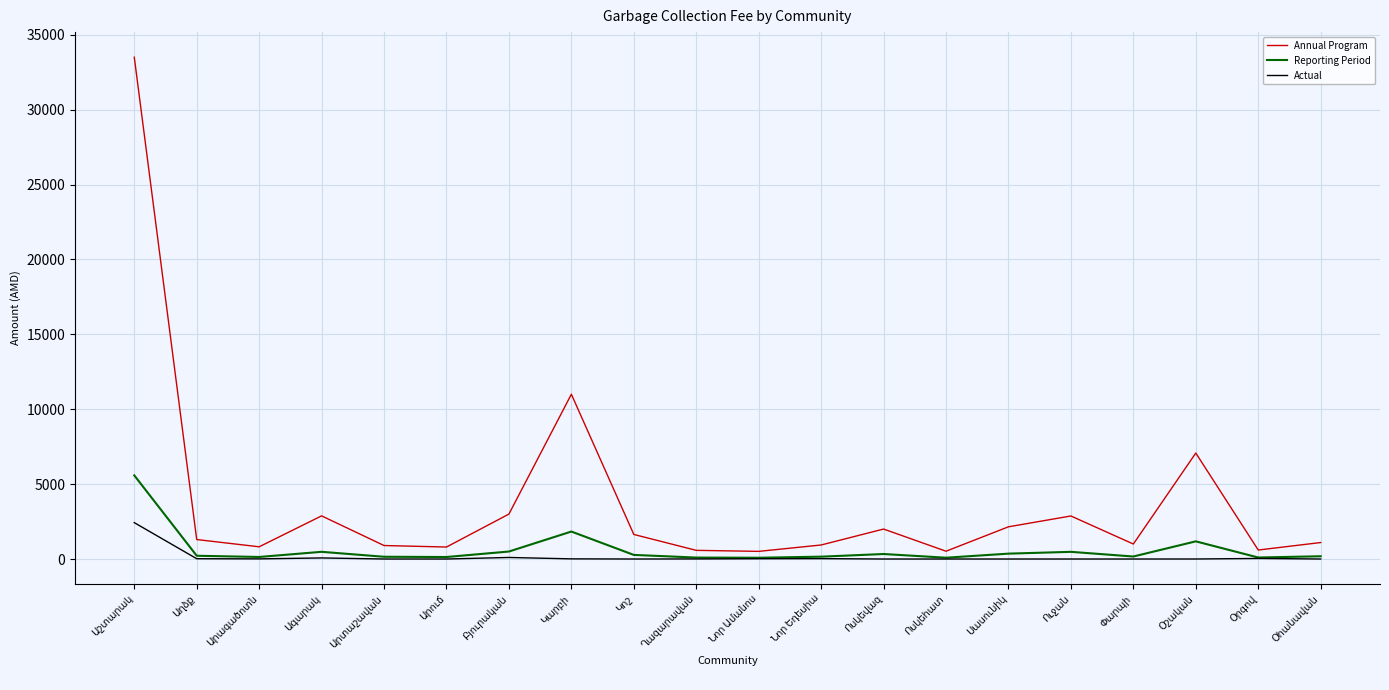

What is the sum of all Annual Program values?

75175.4